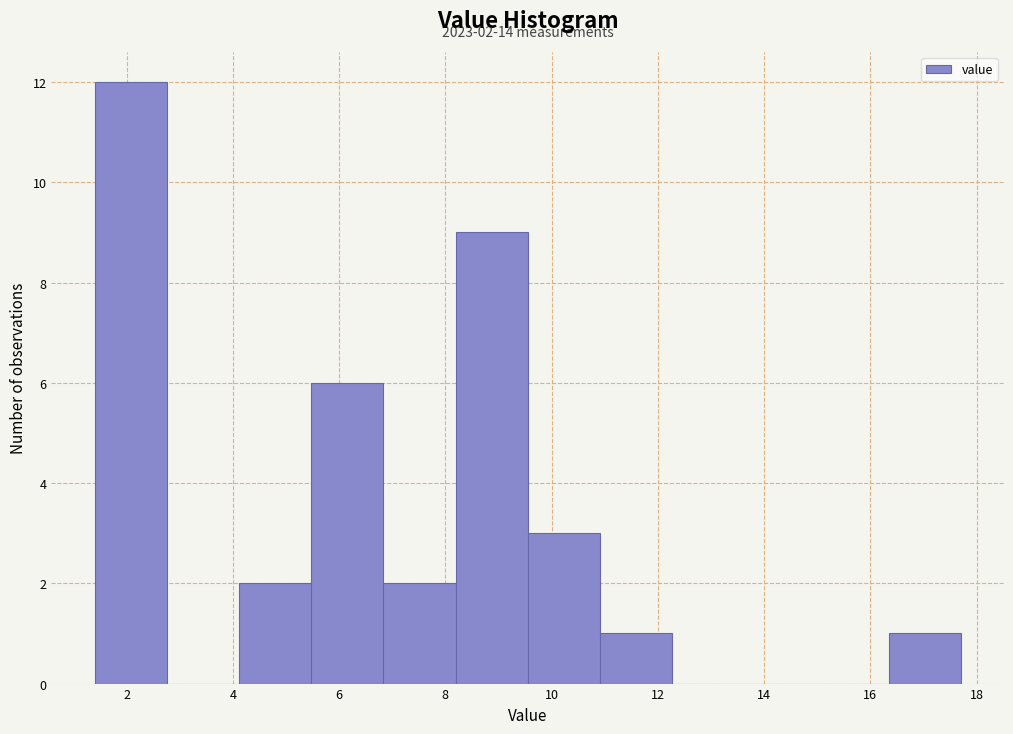

Which range on the x-axis has the tallest bar?

1.4 to 2.8